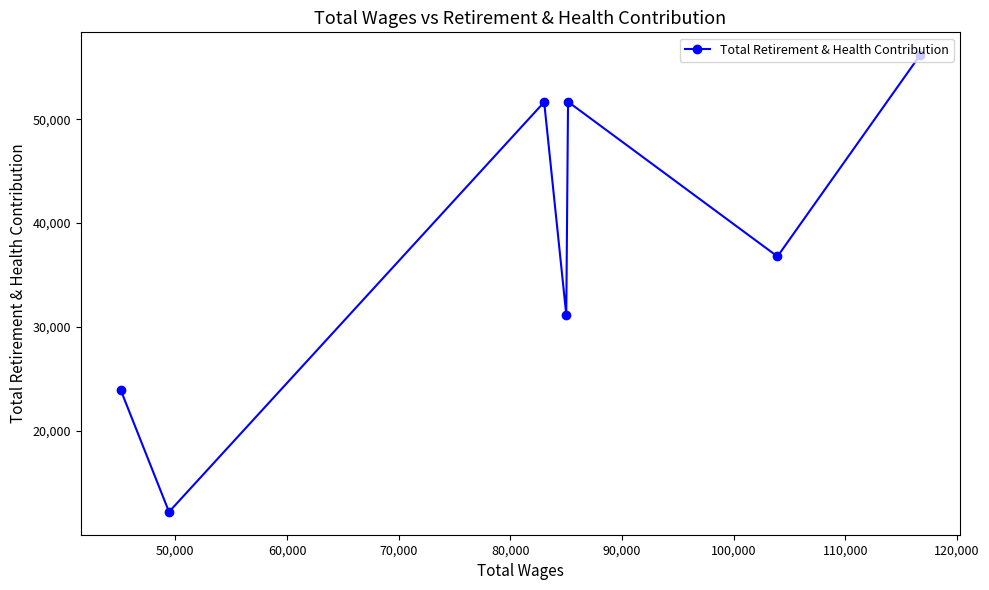

What is the value of the 4th point from the left?

31180